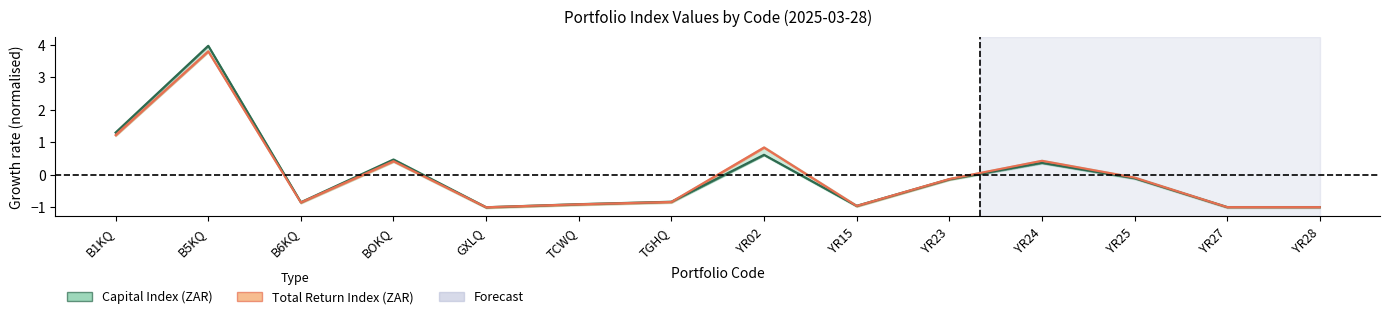

The Total Return Index (ZAR) series shows -0.9 at TCWQ. True or false?

True